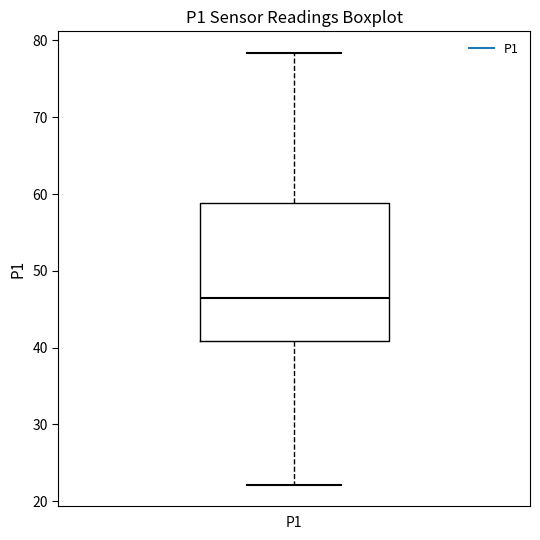

Transcribe this box plot: give where the median line is, the range the box spans, and where the two whiskers end, as read against the y-axis. The values are not printed on the chart, so give them approximately, as read against the axis.

median 47, box 41 to 59, whiskers 22 to 78